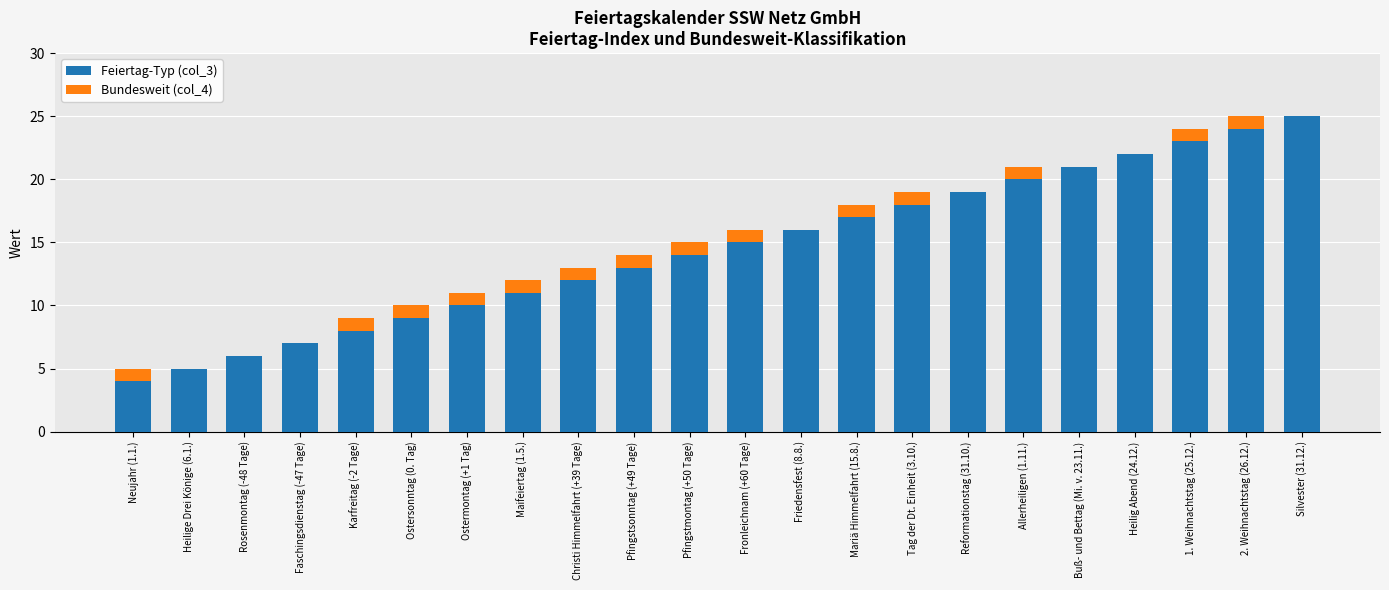

How many series are shown in this chart?

2